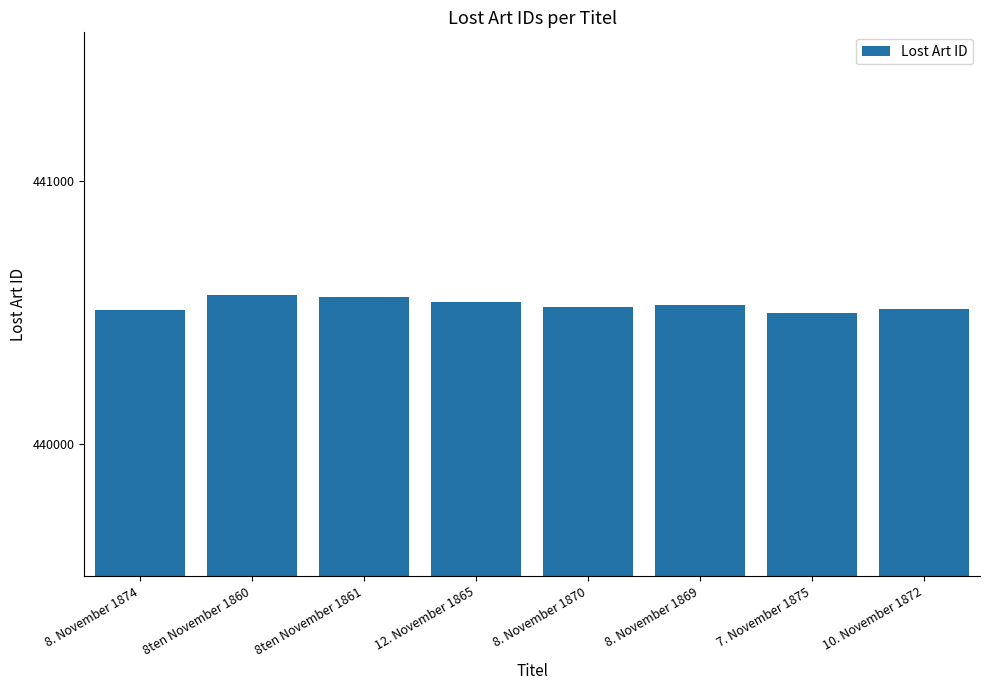

Does the chart contain stacked bars?

No